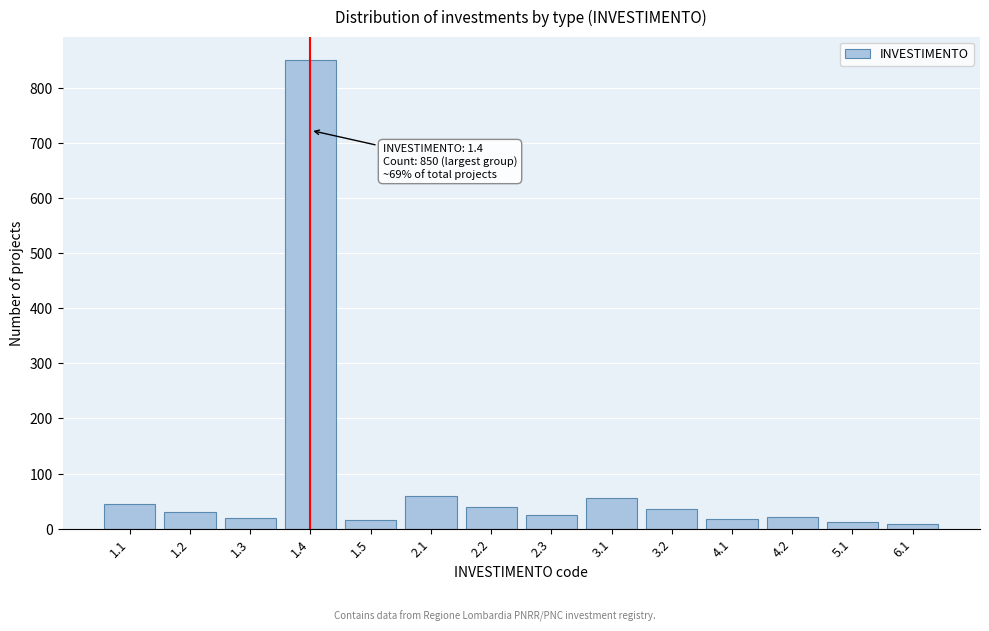

What is the maximum value shown in the chart?

850